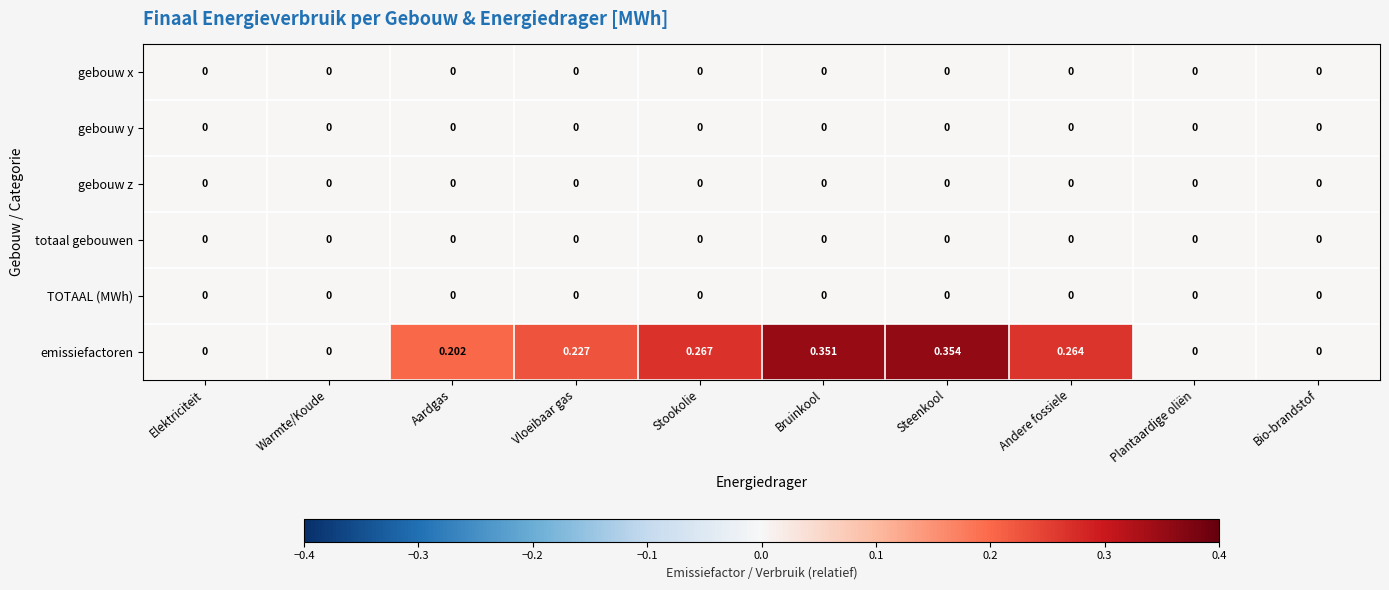

Which series has the widest spread of values?

emissiefactoren